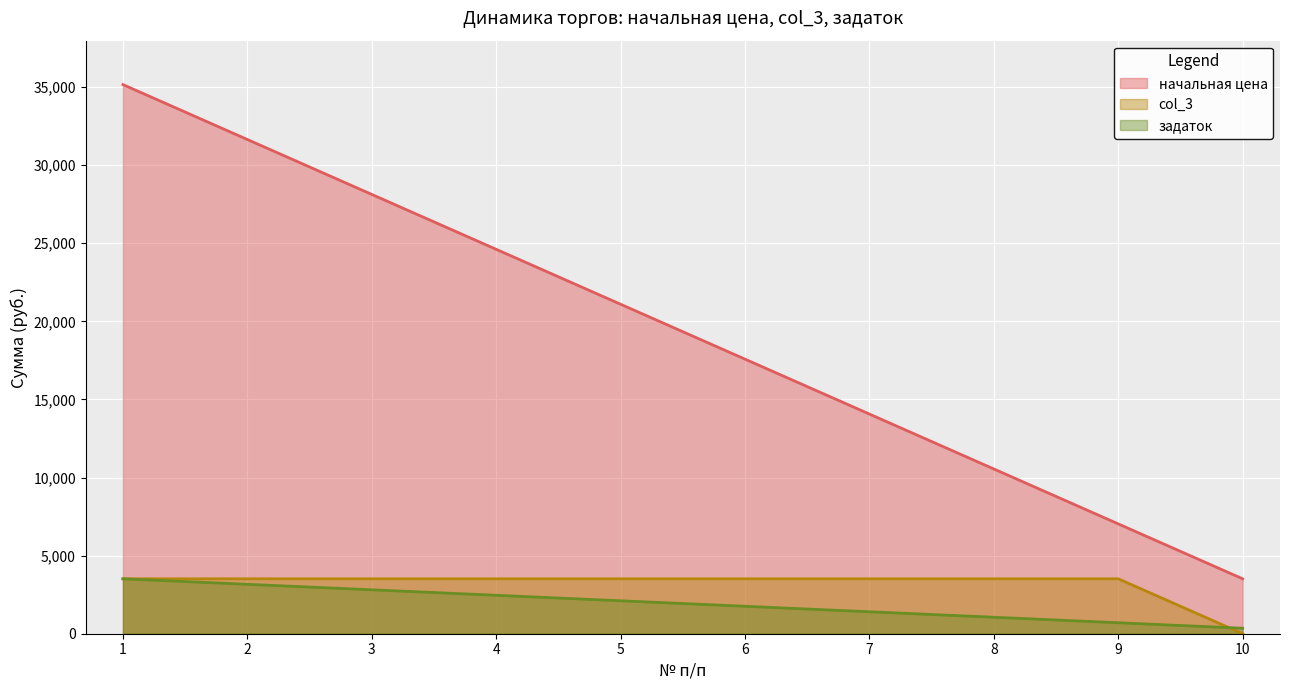

Rank the series at 2 from highest to lowest value.

начальная цена, col_3, задаток